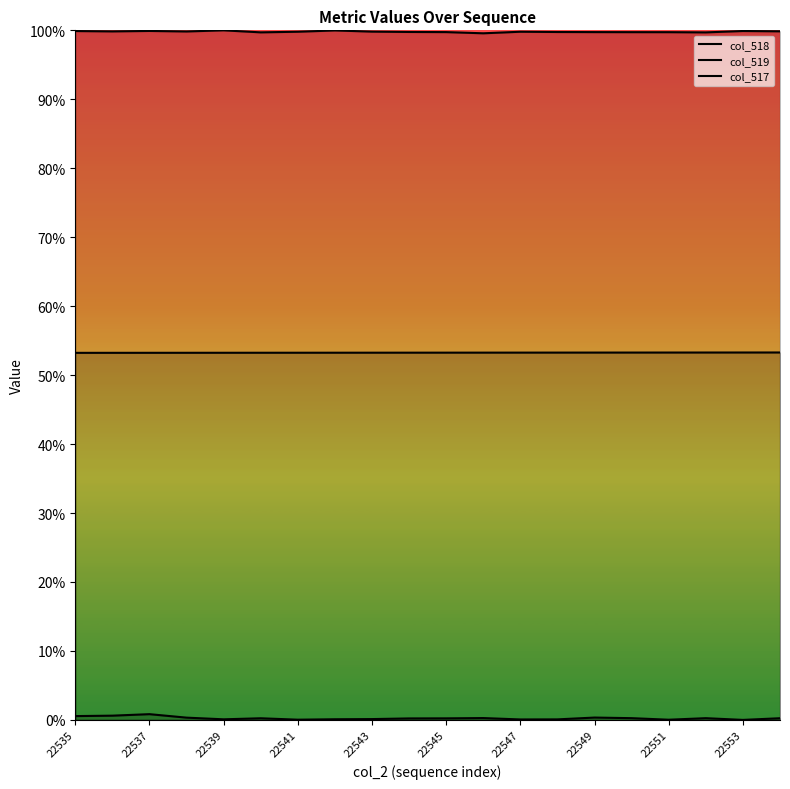

What is the spread (max minus min) of values at 13?

1.0